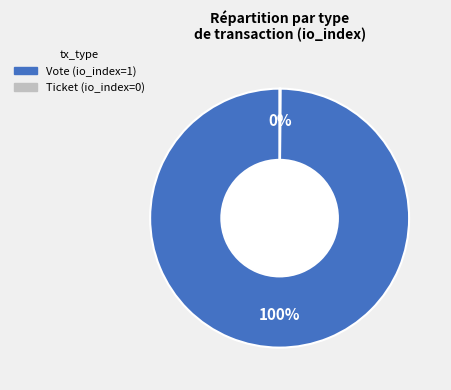

What is the majority slice?

Vote